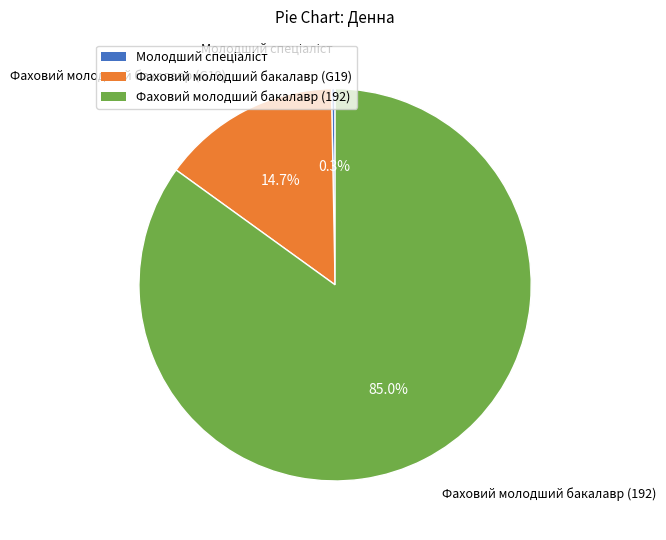

Which category has the biggest portion of the pie?

Фаховий молодший бакалавр (192)